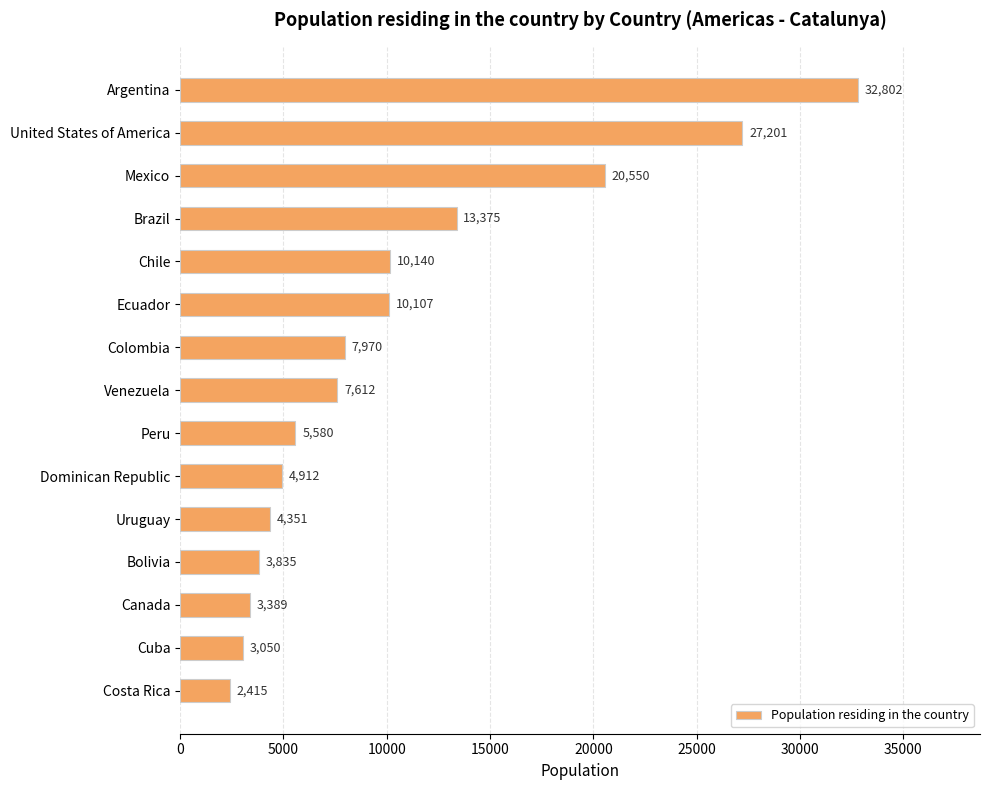

What is the change in value from Brazil to Peru?

-7795